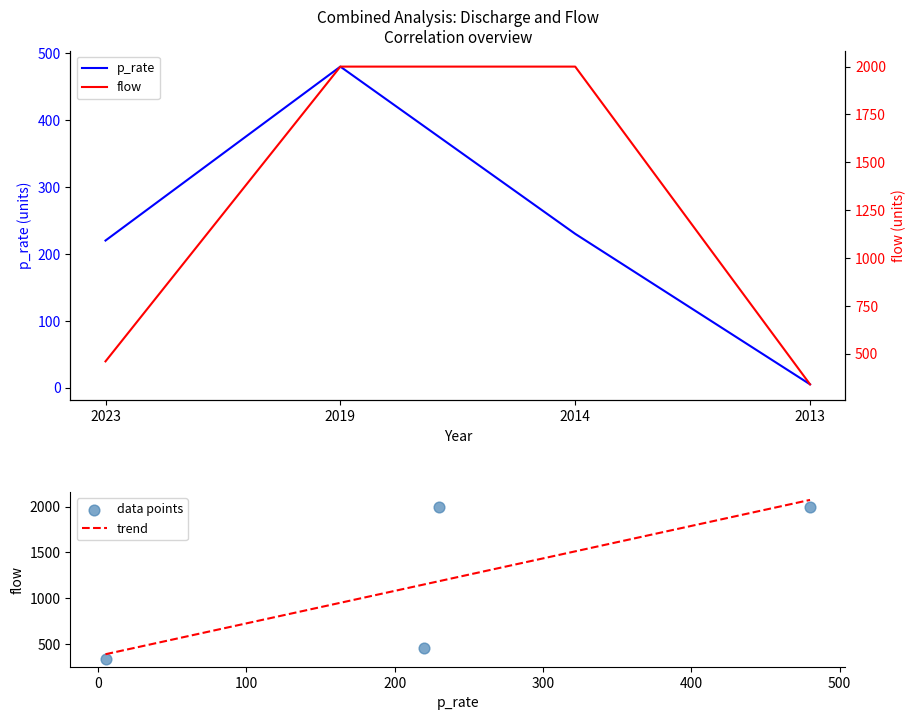

Which series reaches the minimum Y coordinate?

p_rate